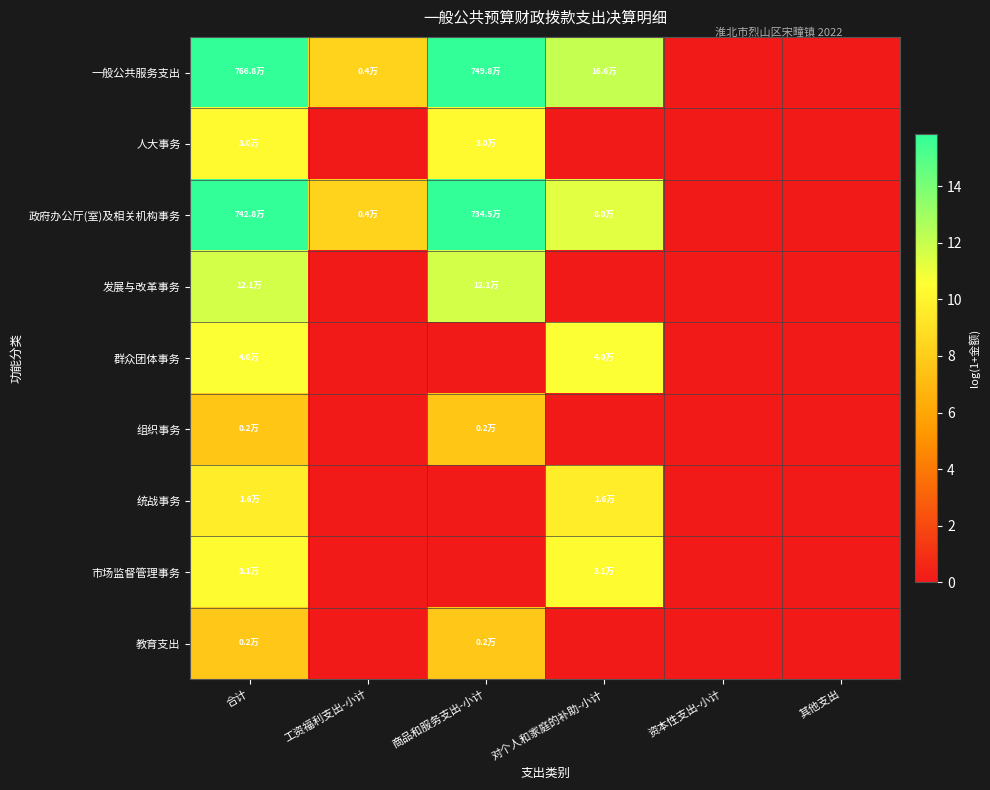

Which series has the widest spread of values?

一般公共服务支出